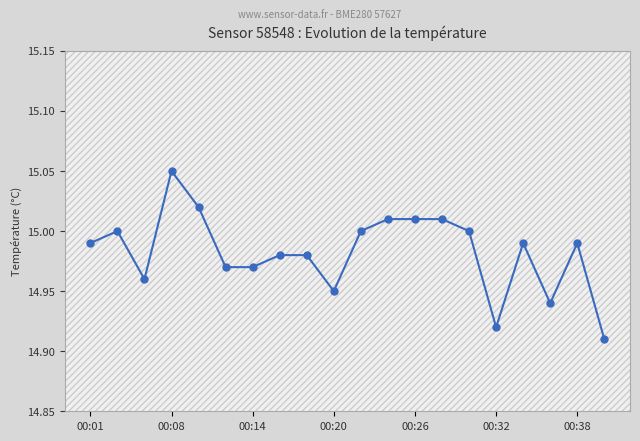

True or false: the data has more than 1 interior local peaks.

True